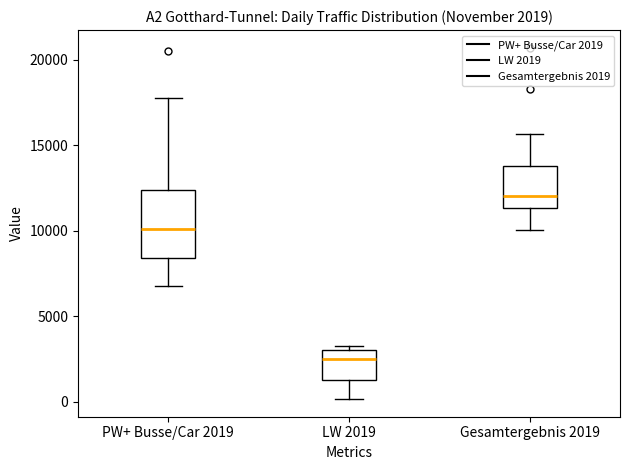

Comparing the boxes themselves (not the whiskers), which one is the tallest?

PW+ Busse/Car 2019